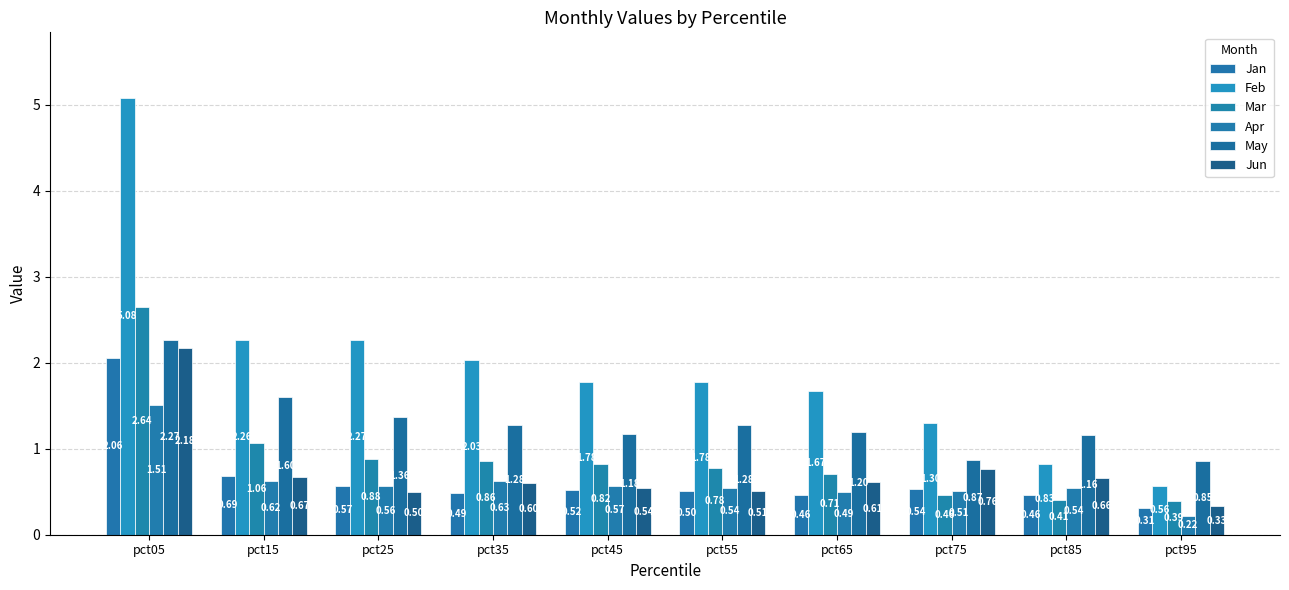

How many categories are shown in the chart?

10